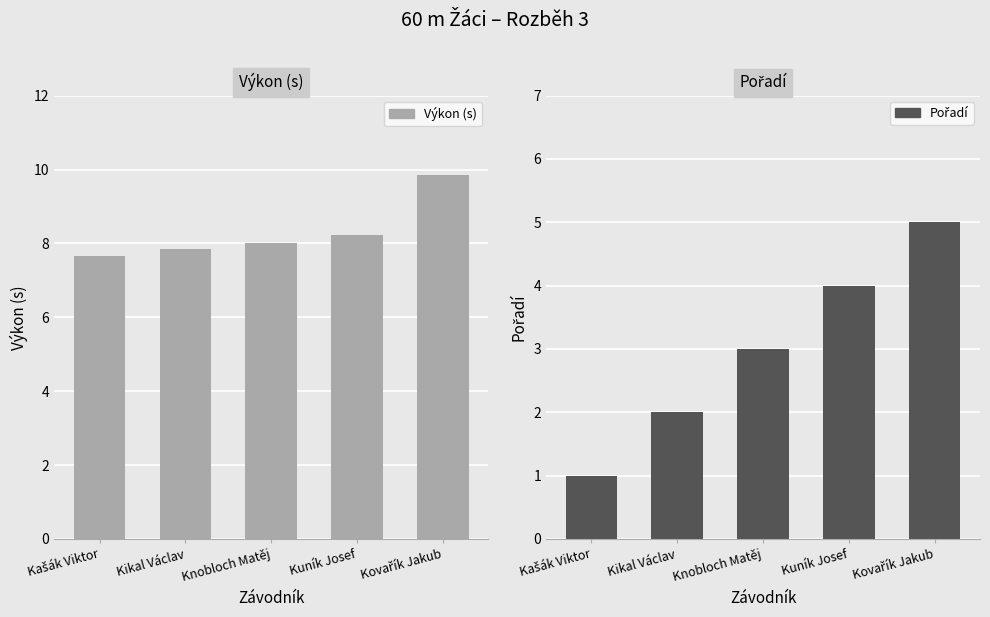

At which label does Pořadí first exceed 3?

Kuník Josef